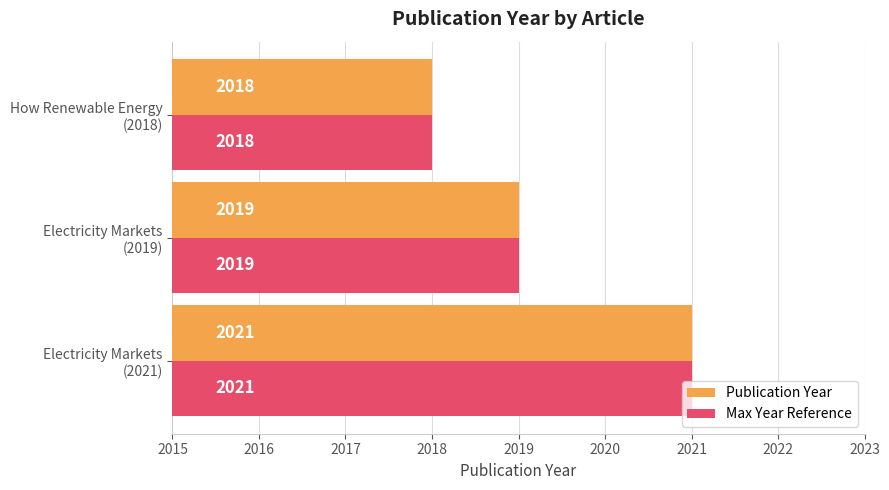

What is the smallest value displayed?

2018